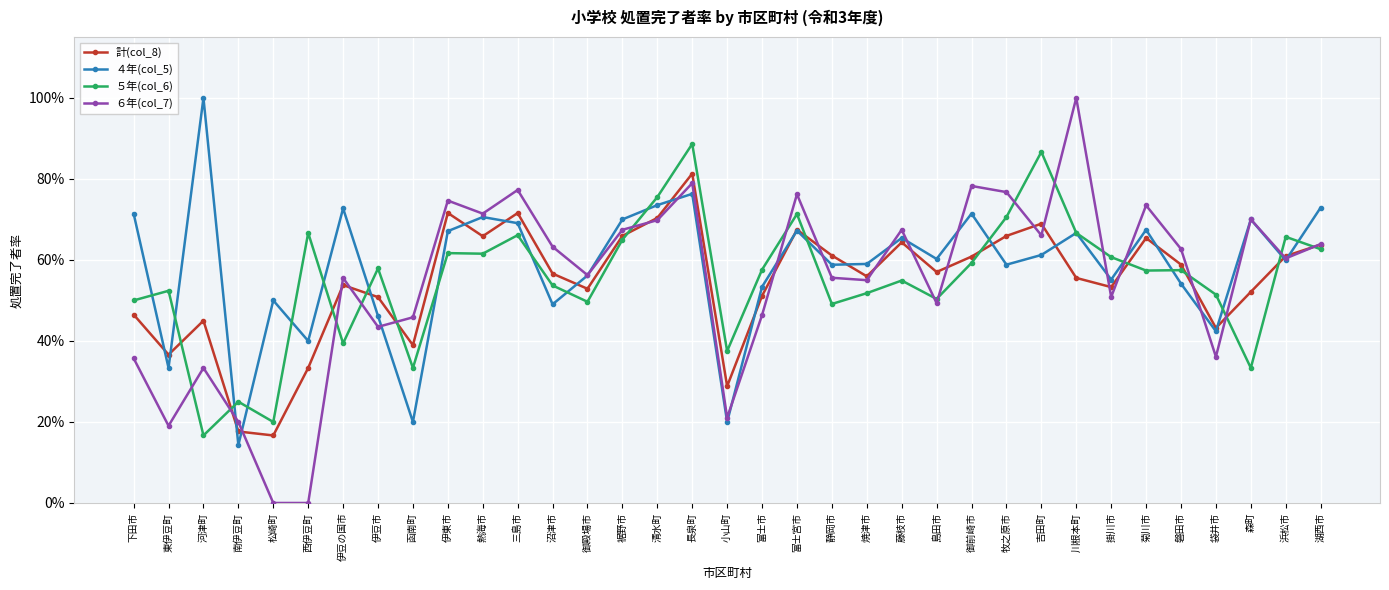

Which category has the lowest value across all series?

松崎町